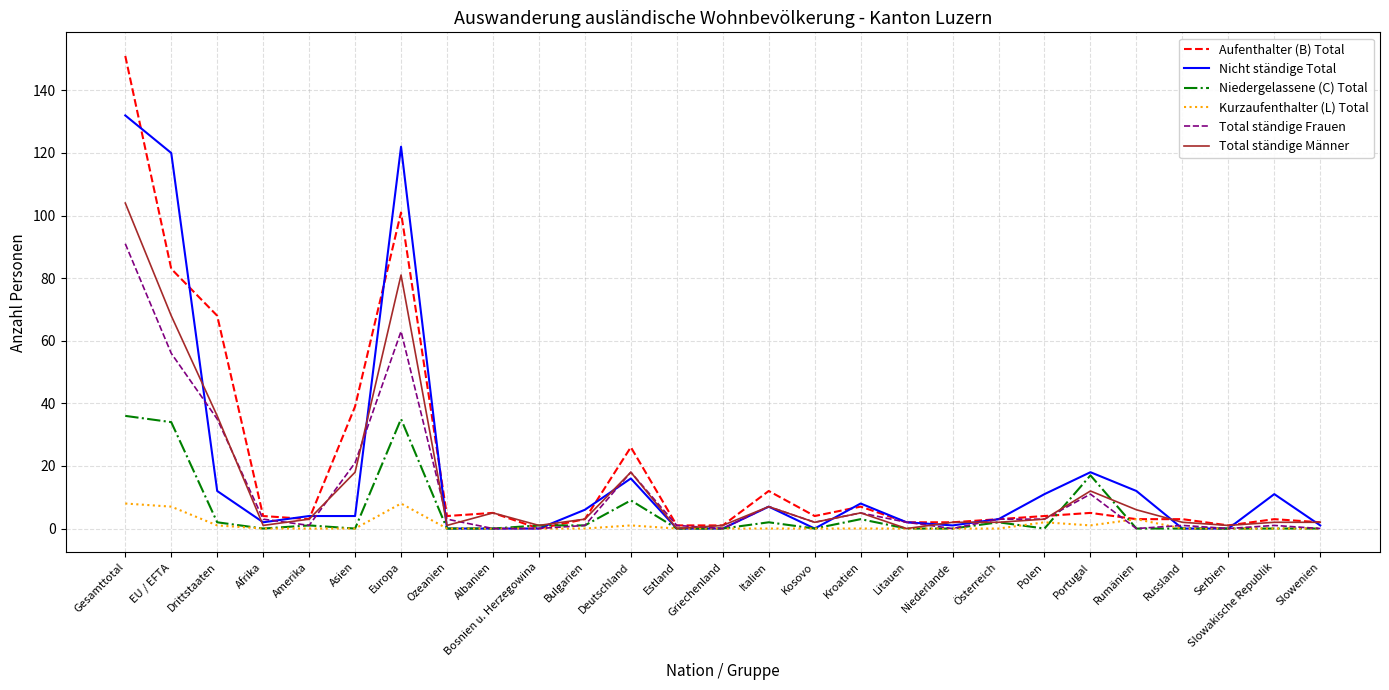

What are all the series names shown in the legend?

Aufenthalter (B) Total, Nicht ständige Total, Niedergelassene (C) Total, Kurzaufenthalter (L) Total, Total ständige Frauen, Total ständige Männer